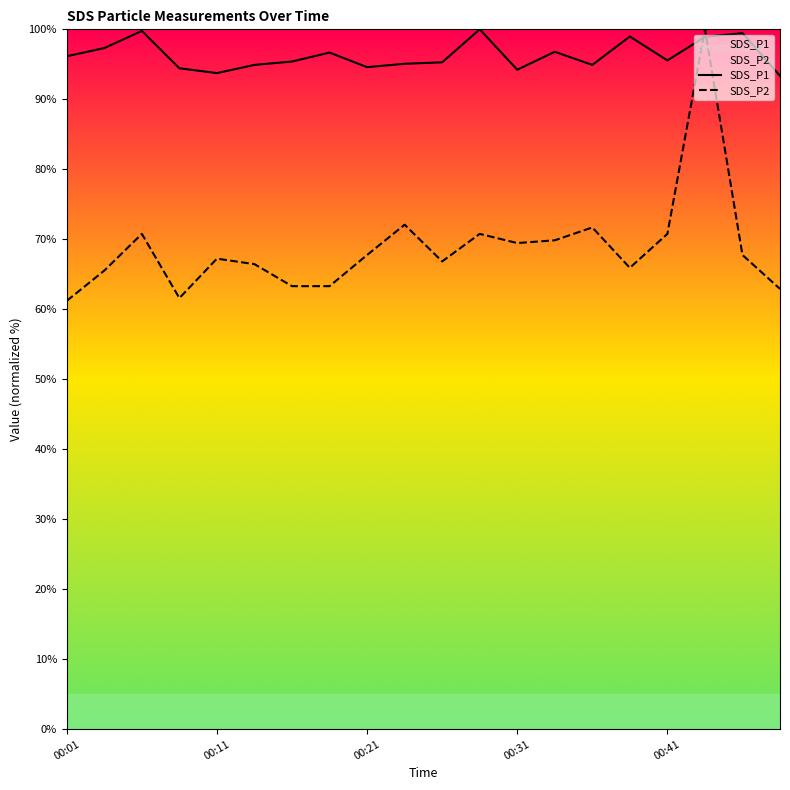

The SDS_P2 series shows 97.6 at 5. True or false?

False